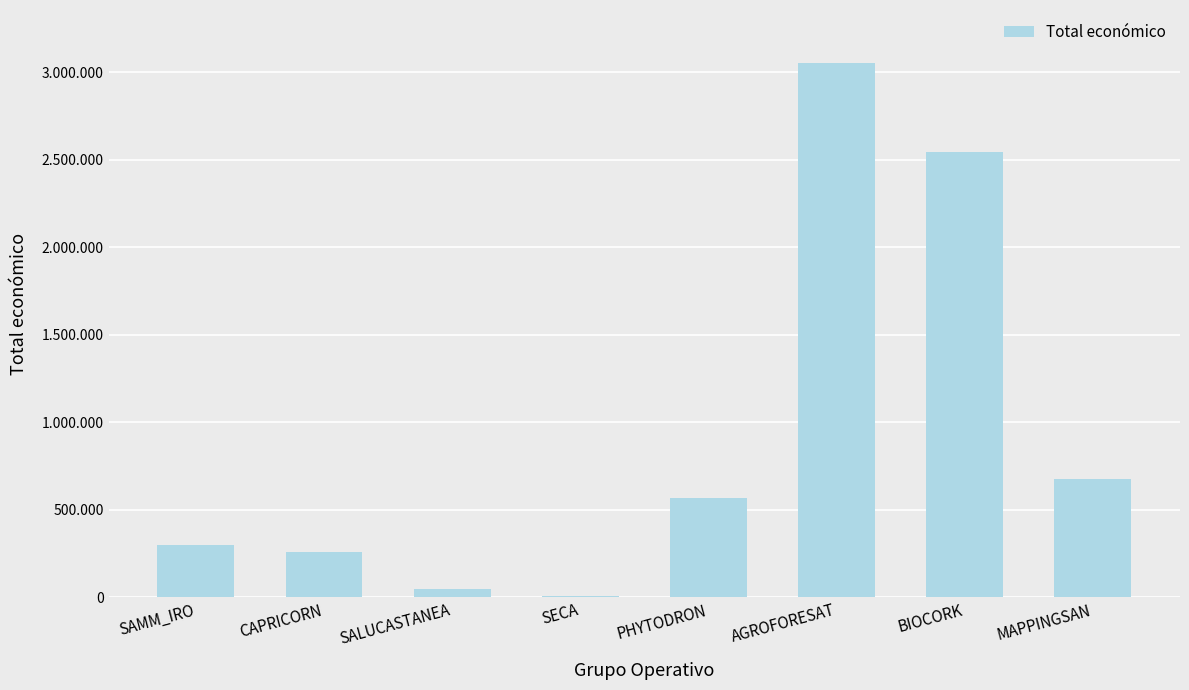

Count the number of data series in this chart.

1